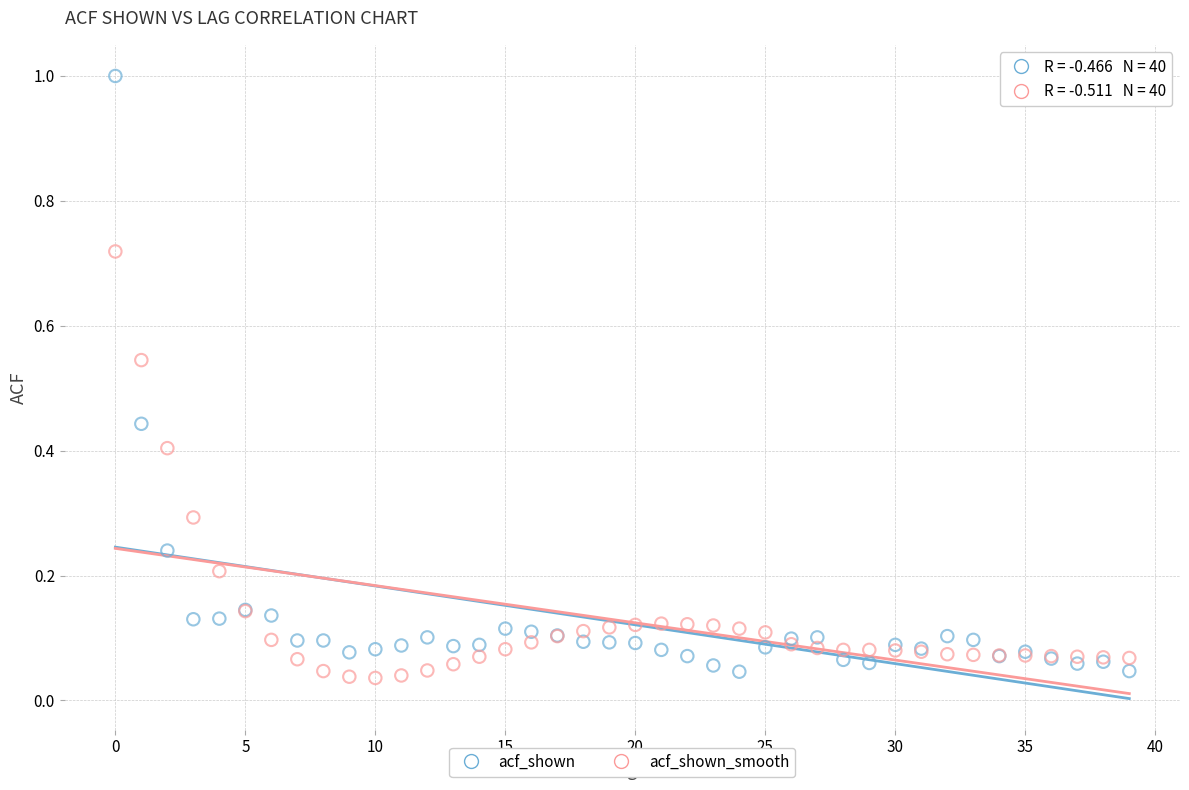

Which series reaches the maximum Y coordinate?

acf_shown